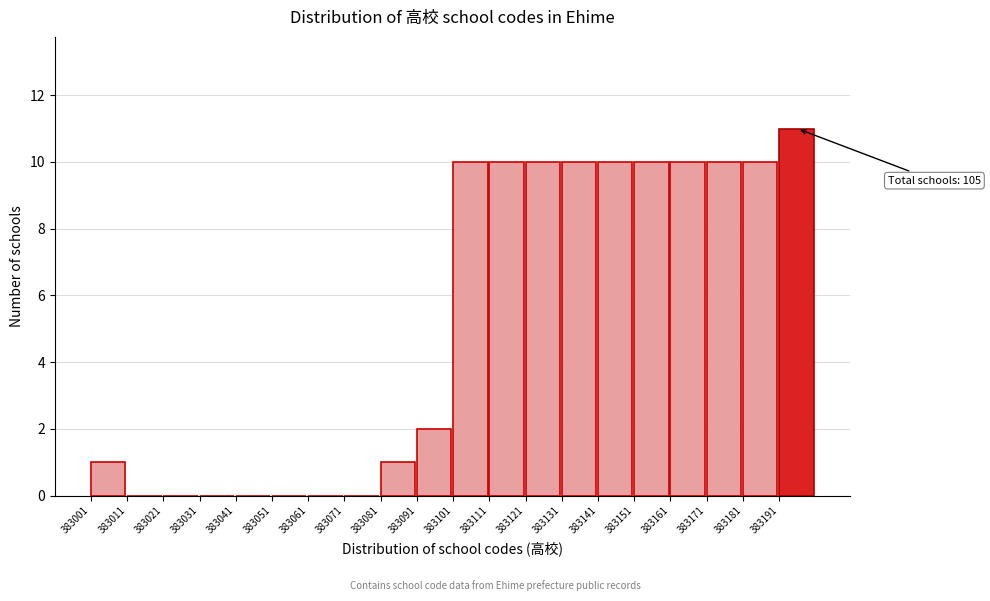

Over which range of the x-axis is the bar tallest?

383192 to 383202